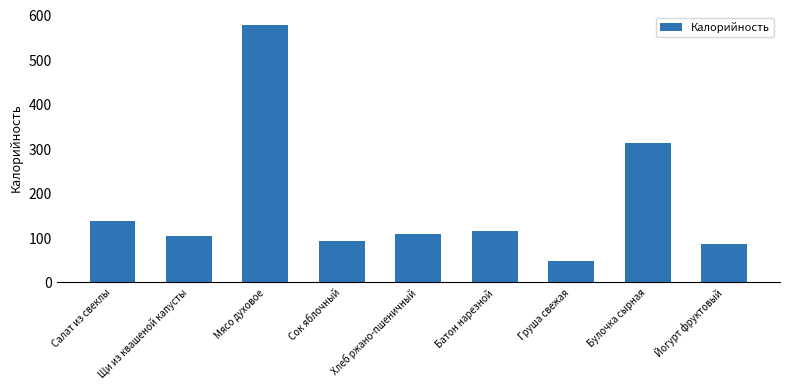

What is the label of the 3rd bar from the left?

Мясо духовое